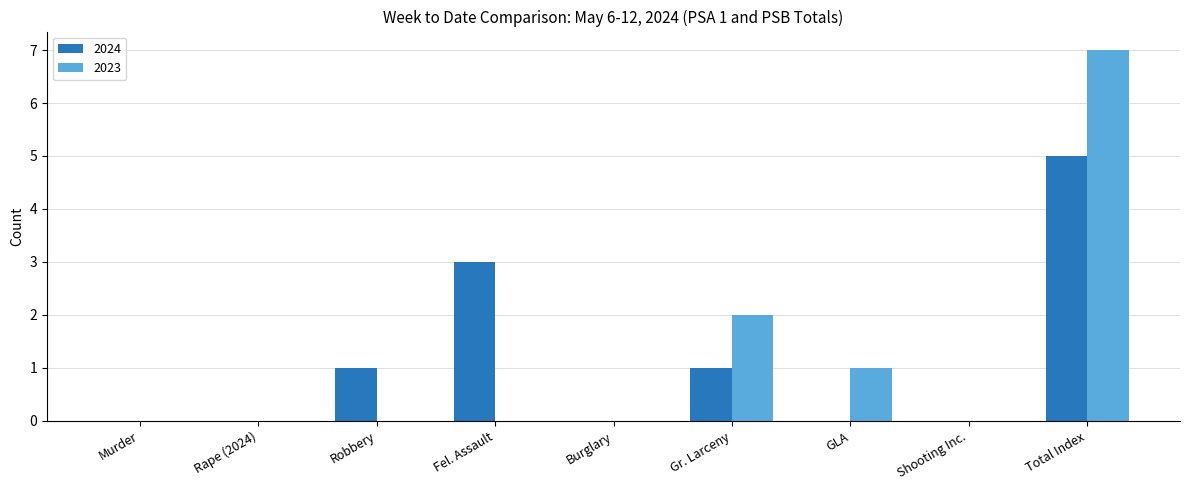

At which category is the sum across all series the highest?

Total Index